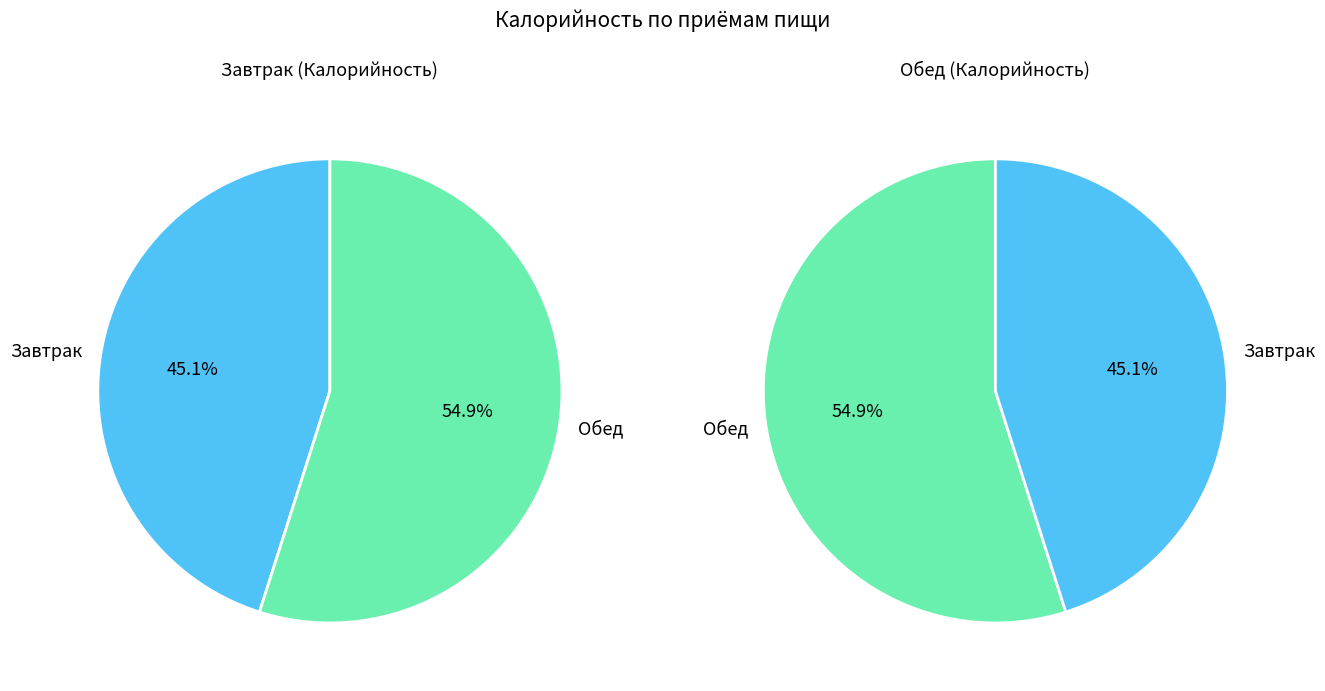

What is the change in value from Завтрак to Обед?

+173.7